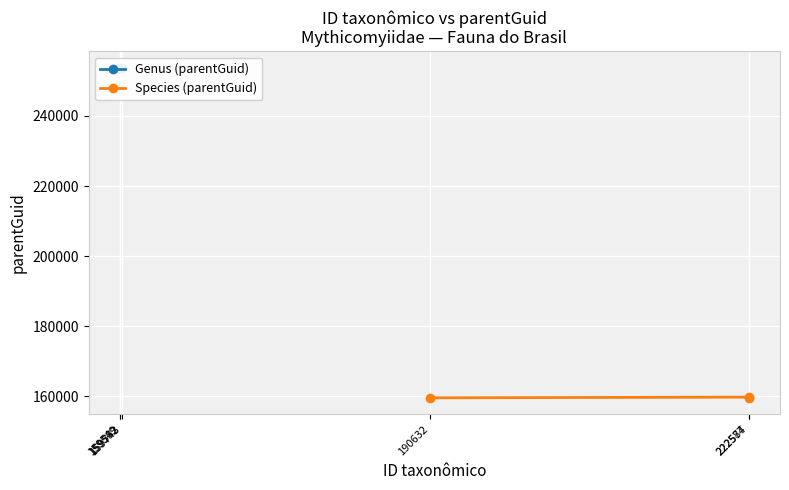

What value does the Species (parentGuid) series have at 222577?

159743